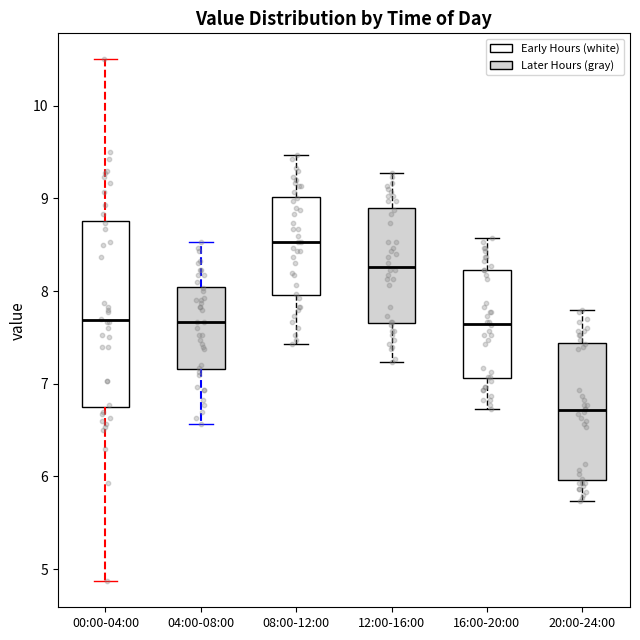

Where does the lower whisker of the box for 00:00-04:00 end on the y-axis? The values are not printed on the chart, so give them approximately, as read against the axis.

4.9